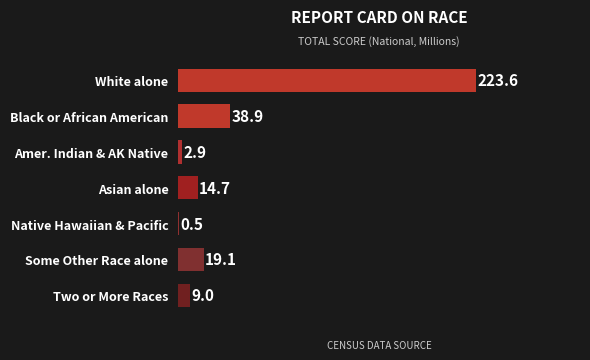

Reading top to bottom, list all the values displayed in this chart.

White alone=223.6	Black or African American=38.9	Amer. Indian & AK Native=2.9	Asian alone=14.7	Native Hawaiian & Pacific=0.5	Some Other Race alone=19.1	Two or More Races=9.0